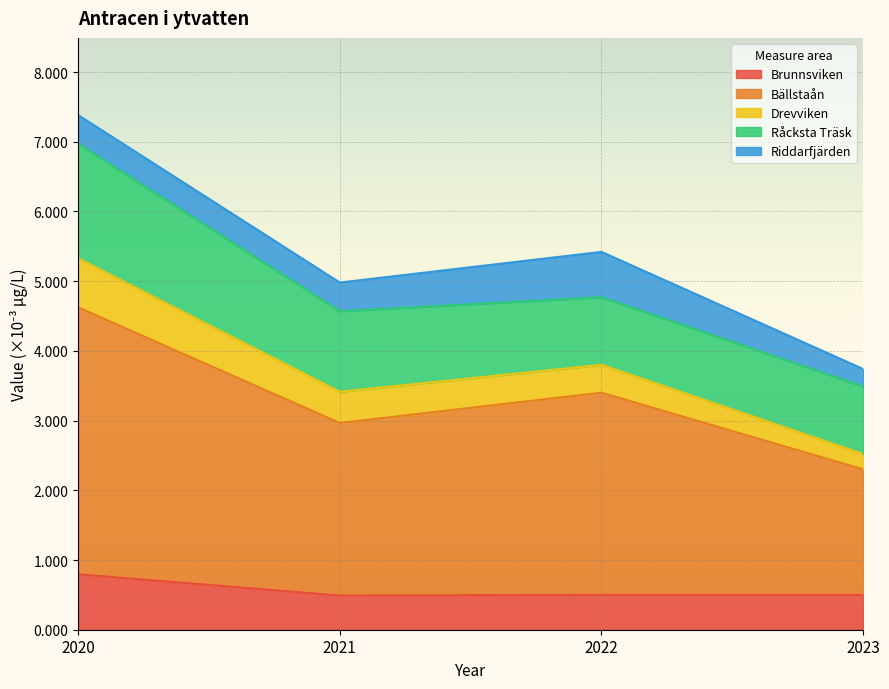

At how many categories does at least one series exceed 0?

4